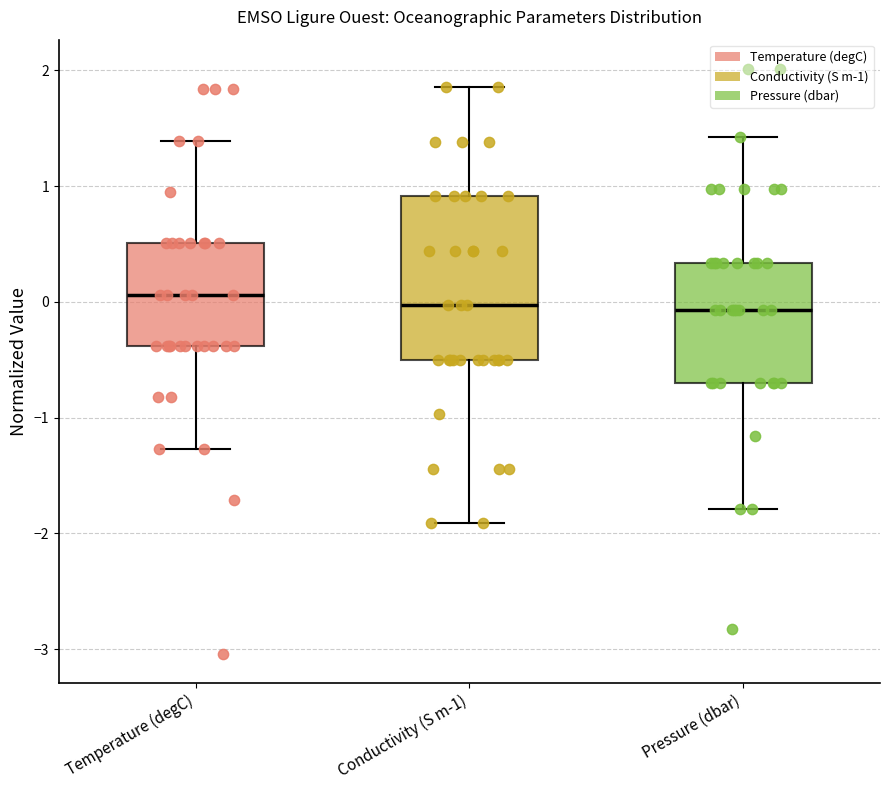

Reading left to right, read every box against the y-axis: the position of its median line, the range the box covers, and the ends of its whiskers. The values are not printed on the chart, so give them approximately, as read against the axis.

Temperature (degC): median 0.1, box -0.4 to 0.5, whiskers -1.3 to 1.4
Conductivity (S m-1): median 0.0, box -0.5 to 0.9, whiskers -1.9 to 1.9
Pressure (dbar): median -0.1, box -0.7 to 0.3, whiskers -1.8 to 1.4